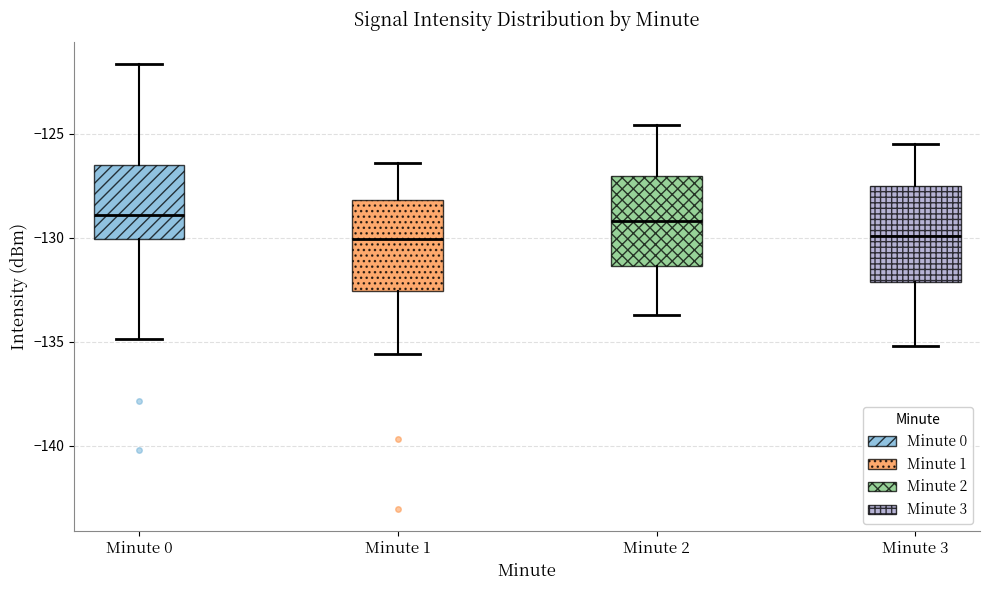

Reading left to right, read every box against the y-axis: the position of its median line, the range the box covers, and the ends of its whiskers. The values are not printed on the chart, so give them approximately, as read against the axis.

Minute 0: median -129.0, box -130.0 to -126.5, whiskers -135.0 to -121.5
Minute 1: median -130.0, box -132.5 to -128.0, whiskers -135.5 to -126.5
Minute 2: median -129.0, box -131.5 to -127.0, whiskers -133.5 to -124.5
Minute 3: median -130.0, box -132.0 to -127.5, whiskers -135.0 to -125.5